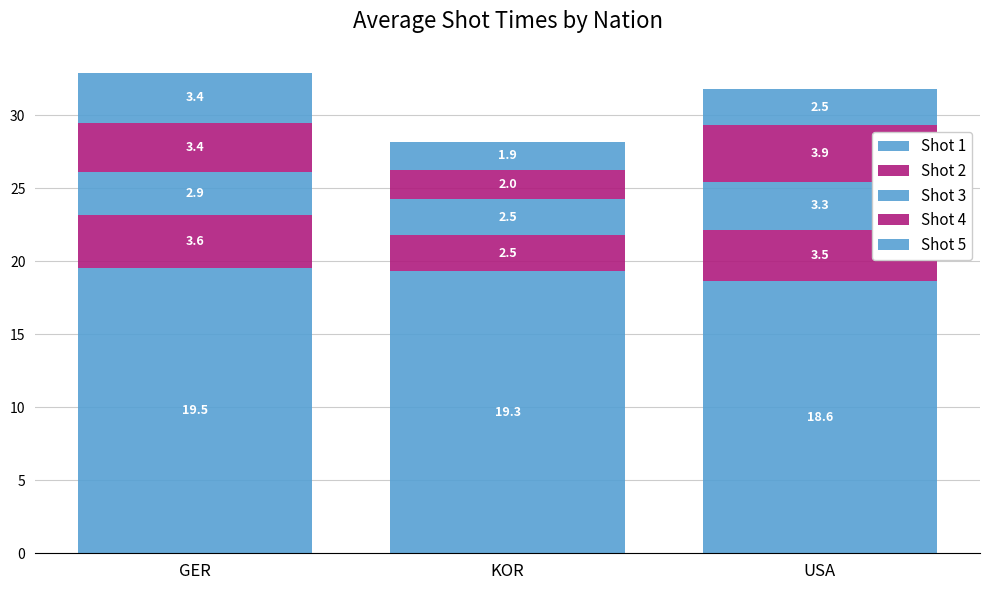

How many bars are there in total?

3